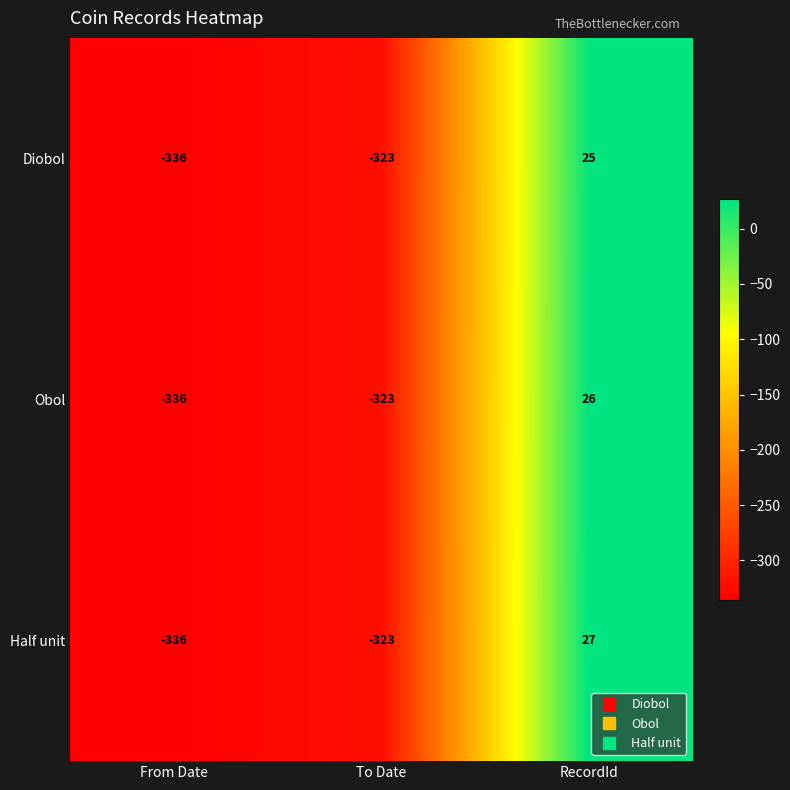

Reading left to right, extract all data points from this chart.

Diobol: From Date=-336	To Date=-323	RecordId=25
Obol: From Date=-336	To Date=-323	RecordId=26
Half unit: From Date=-336	To Date=-323	RecordId=27